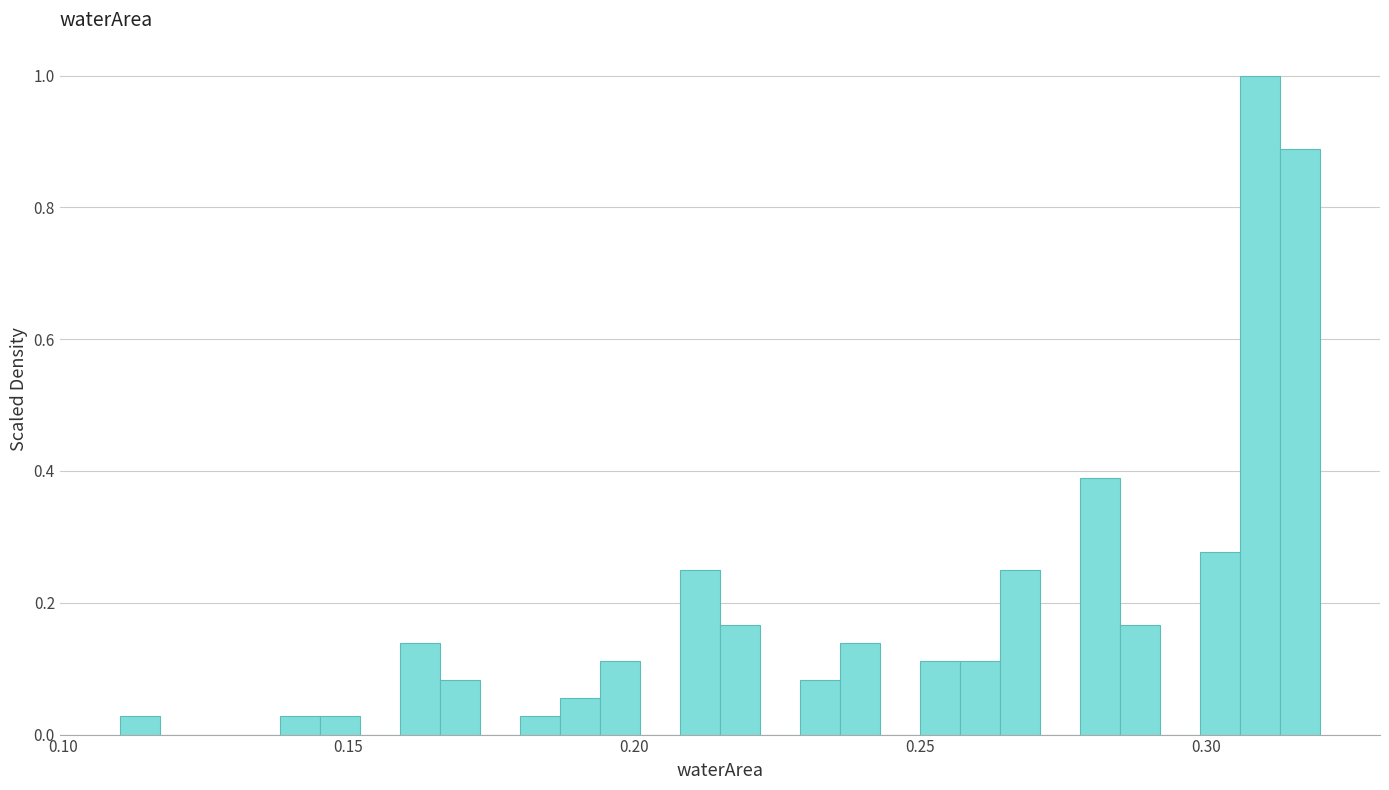

Around what value on the x-axis is the tallest bar? Give the approximate position of its centre, as read against the axis.

0.310